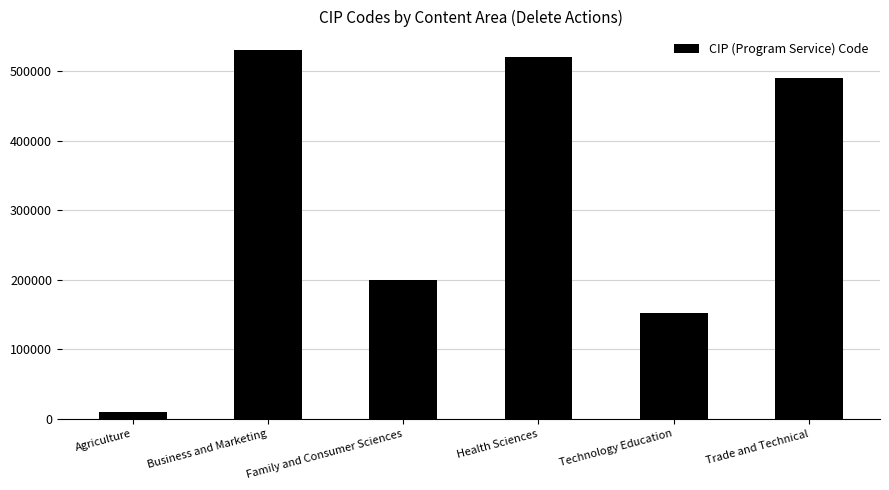

List the labels in order of value, smallest first.

Agriculture, Technology Education, Family and Consumer Sciences, Trade and Technical, Health Sciences, Business and Marketing